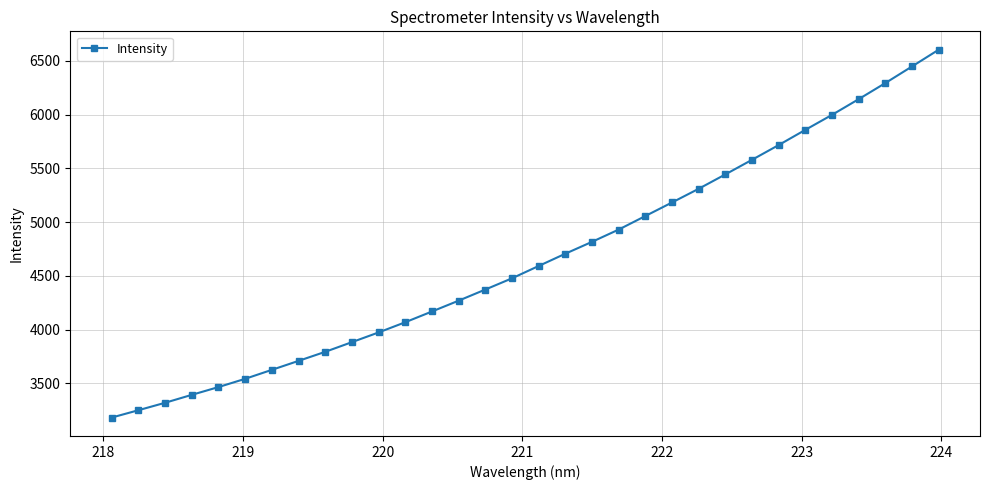

True or false: the data has more than 2 interior local peaks.

False